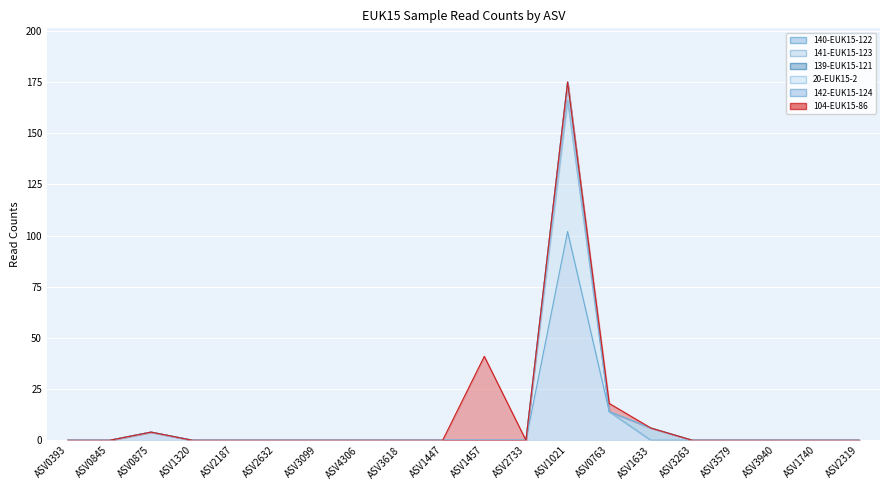

Reading left to right, transcribe all the data shown in this chart.

140-EUK15-122: ASV0393=0	ASV0845=0	ASV0875=4	ASV1320=0	ASV2187=0	ASV2632=0	ASV3099=0	ASV4306=0	ASV3618=0	ASV1447=0	ASV1457=0	ASV2733=0	ASV1021=102	ASV0763=14	ASV1633=0	ASV3263=0	ASV3579=0	ASV3940=0	ASV1740=0	ASV2319=0
141-EUK15-123: ASV0393=0	ASV0845=0	ASV0875=0	ASV1320=0	ASV2187=0	ASV2632=0	ASV3099=0	ASV4306=0	ASV3618=0	ASV1447=0	ASV1457=0	ASV2733=0	ASV1021=64	ASV0763=0	ASV1633=0	ASV3263=0	ASV3579=0	ASV3940=0	ASV1740=0	ASV2319=0
139-EUK15-121: ASV0393=0	ASV0845=0	ASV0875=0	ASV1320=0	ASV2187=0	ASV2632=0	ASV3099=0	ASV4306=0	ASV3618=0	ASV1447=0	ASV1457=0	ASV2733=0	ASV1021=9	ASV0763=0	ASV1633=6	ASV3263=0	ASV3579=0	ASV3940=0	ASV1740=0	ASV2319=0
20-EUK15-2: ASV0393=0	ASV0845=0	ASV0875=0	ASV1320=0	ASV2187=0	ASV2632=0	ASV3099=0	ASV4306=0	ASV3618=0	ASV1447=0	ASV1457=0	ASV2733=0	ASV1021=0	ASV0763=0	ASV1633=0	ASV3263=0	ASV3579=0	ASV3940=0	ASV1740=0	ASV2319=0
142-EUK15-124: ASV0393=0	ASV0845=0	ASV0875=0	ASV1320=0	ASV2187=0	ASV2632=0	ASV3099=0	ASV4306=0	ASV3618=0	ASV1447=0	ASV1457=0	ASV2733=0	ASV1021=0	ASV0763=0	ASV1633=0	ASV3263=0	ASV3579=0	ASV3940=0	ASV1740=0	ASV2319=0
104-EUK15-86: ASV0393=0	ASV0845=0	ASV0875=0	ASV1320=0	ASV2187=0	ASV2632=0	ASV3099=0	ASV4306=0	ASV3618=0	ASV1447=0	ASV1457=41	ASV2733=0	ASV1021=0	ASV0763=4	ASV1633=0	ASV3263=0	ASV3579=0	ASV3940=0	ASV1740=0	ASV2319=0